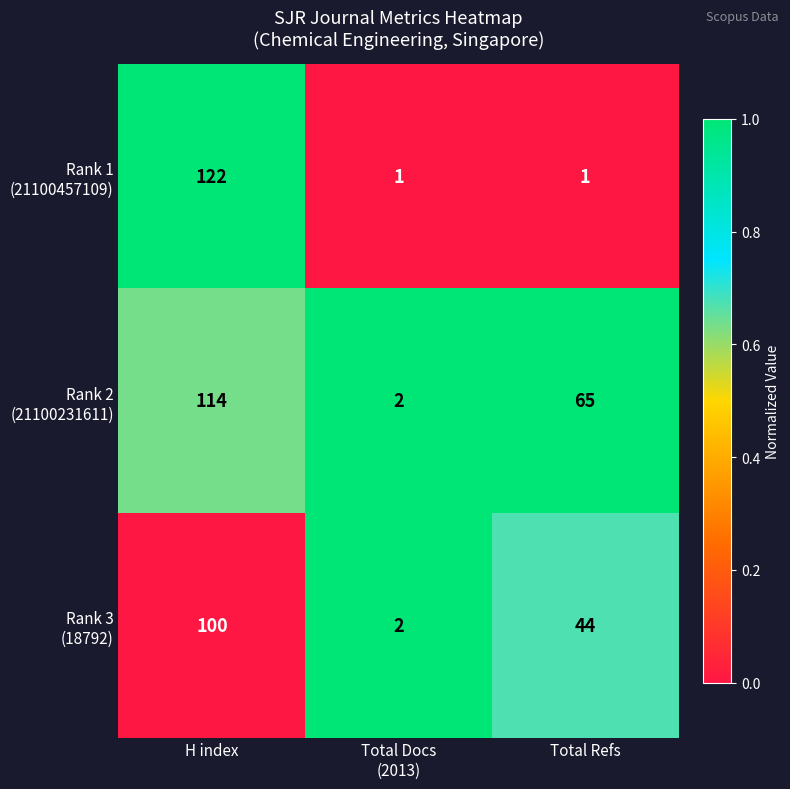

What is the greatest value displayed?

122